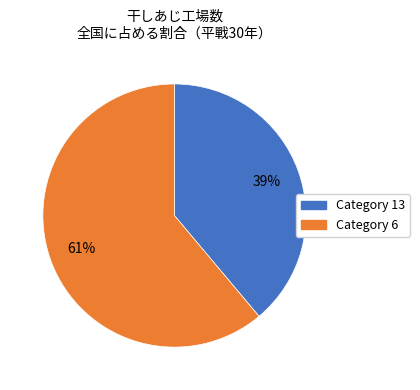

Does any single category account for the majority?

Yes